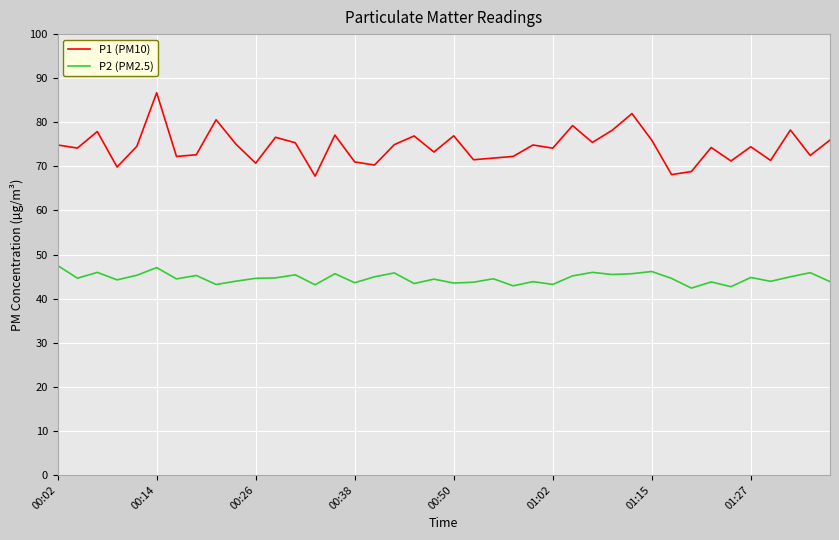

Which series has the largest range (max minus min)?

P1 (PM10)